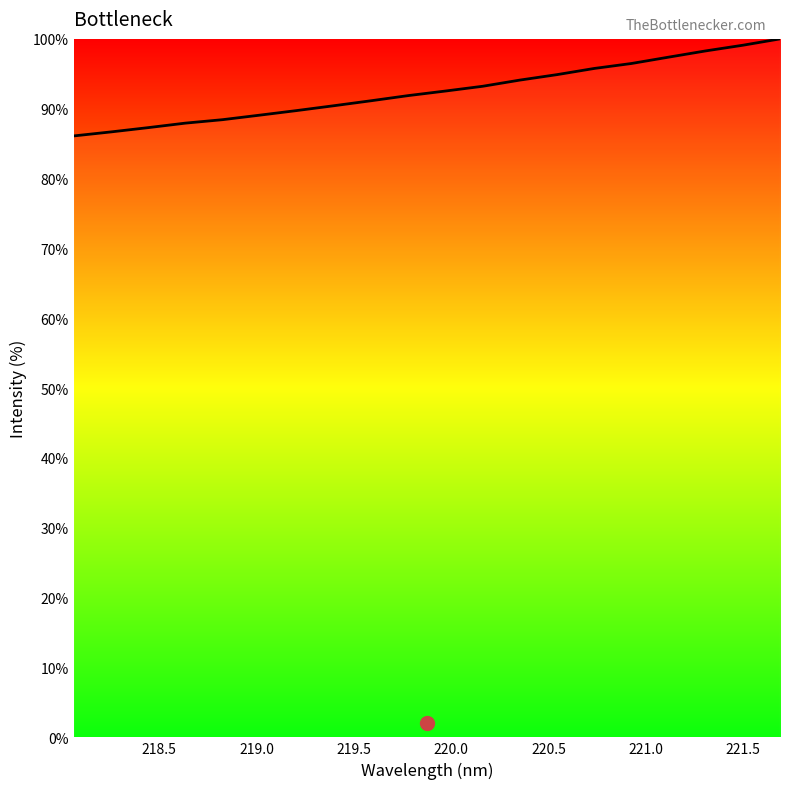

What is the smallest value displayed?

86.1